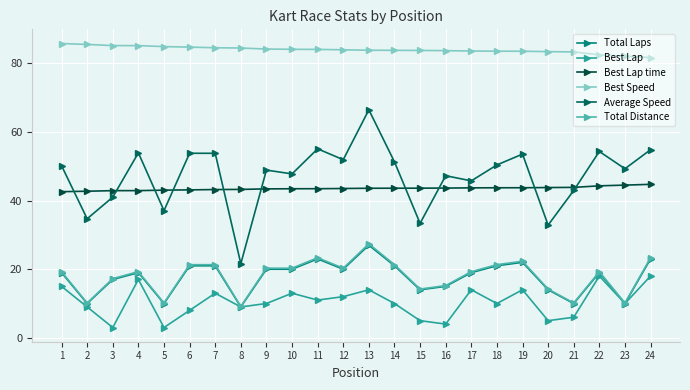

At which category is the sum across all series the highest?

13